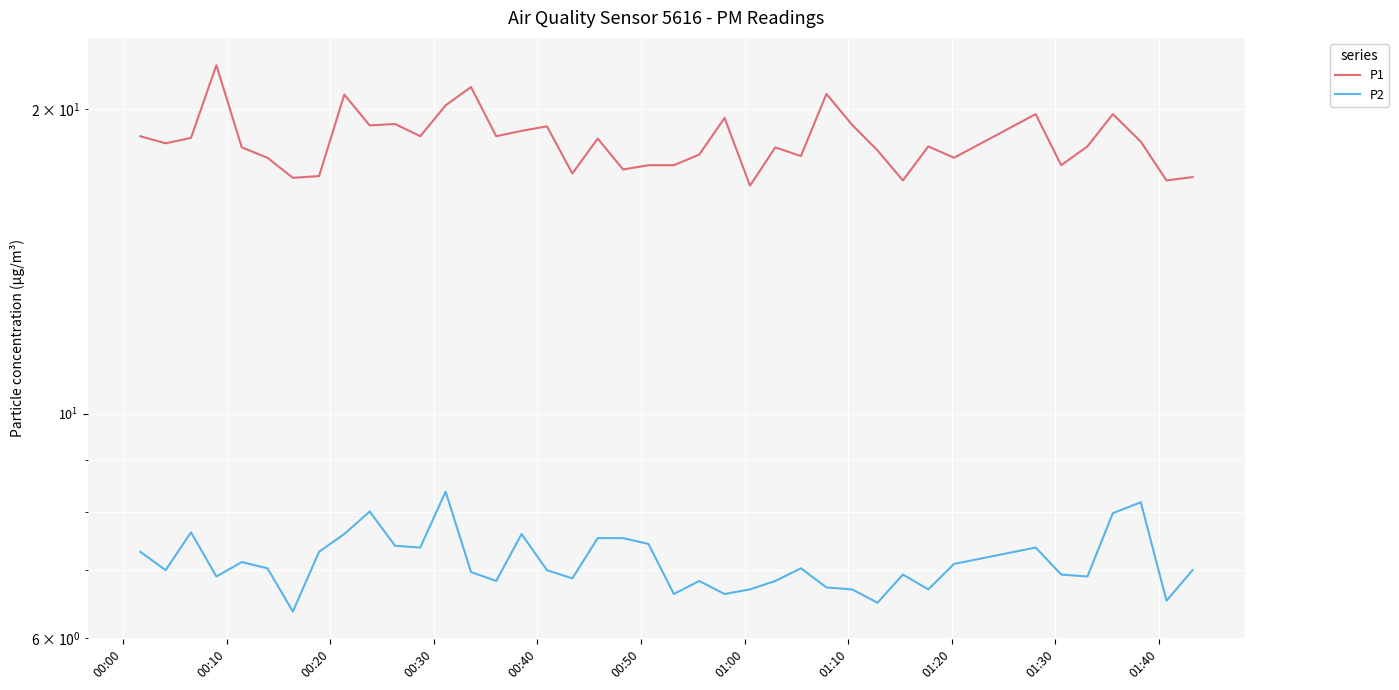

Which series has the widest spread of values?

P1